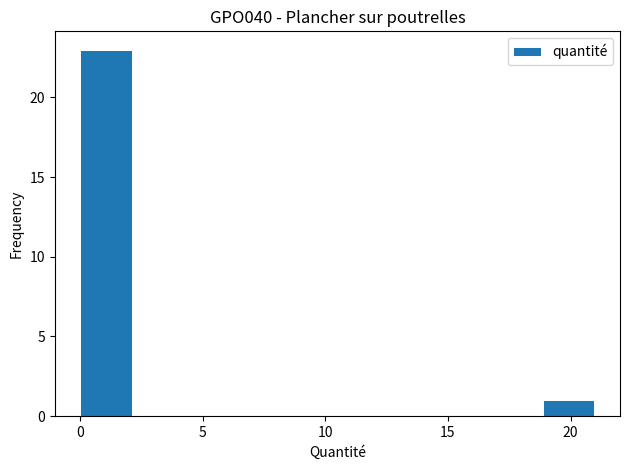

Reading left to right, transcribe this chart: for each bar, give the range it covers on the x-axis and its height. Neither the bar edges nor the heights are printed on the chart, so give them approximately, as read against the axes.

0.0 to 2.0: 23
2.0 to 4.0: 0
4.0 to 6.5: 0
6.5 to 8.5: 0
8.5 to 10.5: 0
10.5 to 12.5: 0
12.5 to 14.5: 0
14.5 to 17.0: 0
17.0 to 19.0: 0
19.0 to 21.0: 1